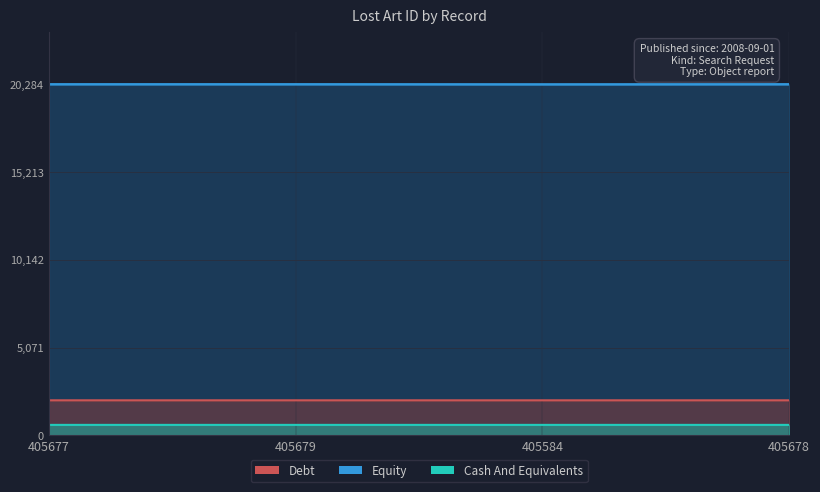

What is the label of the 1st point from the right?

405678